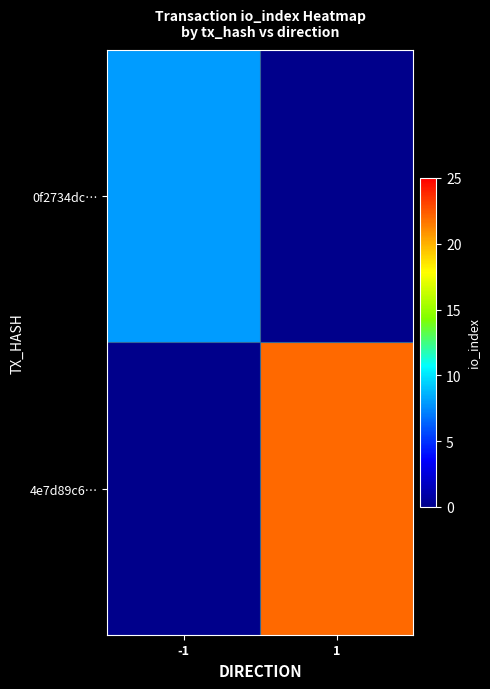

Between -1 and 1, which series saw the biggest shift?

4e7d89c6…